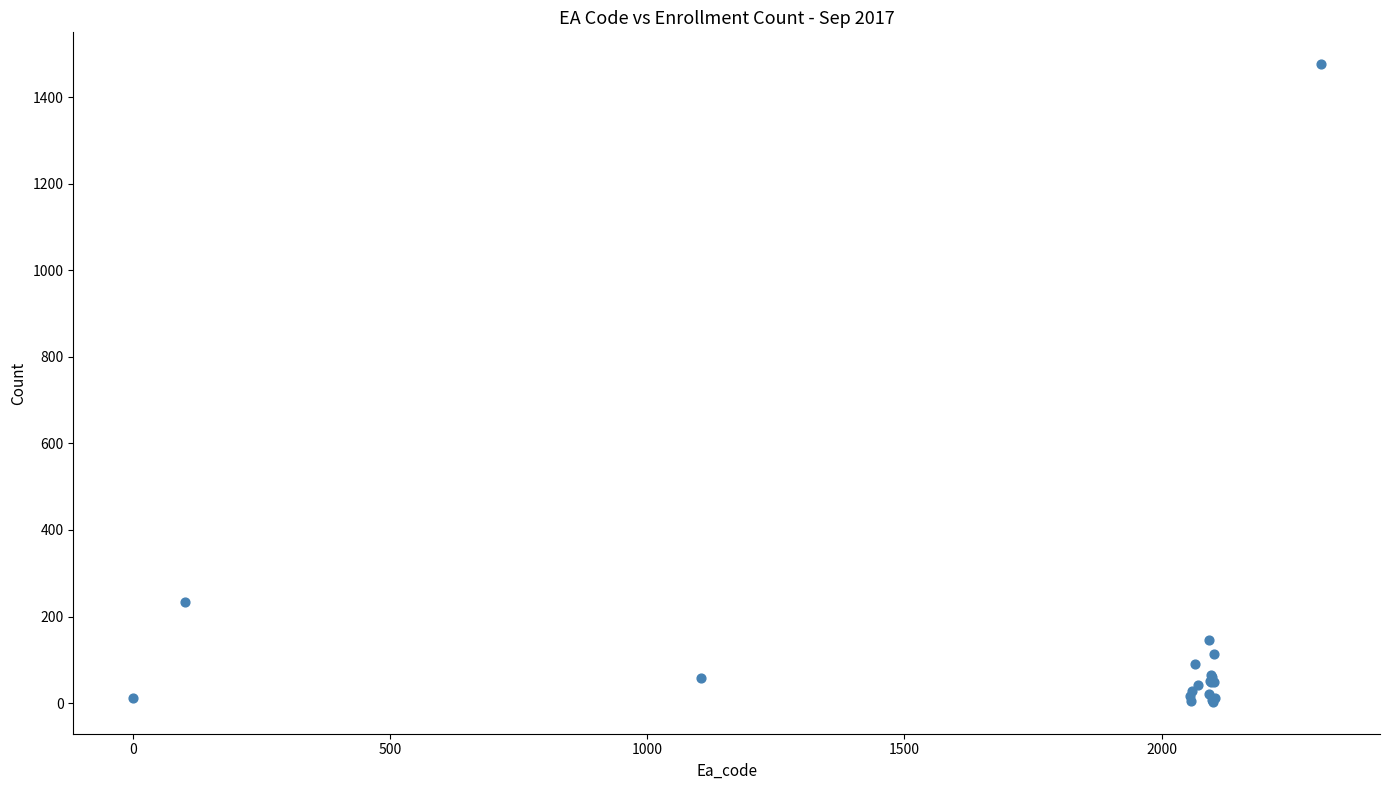

What Y value in the scatter plot is closest to 739?

233